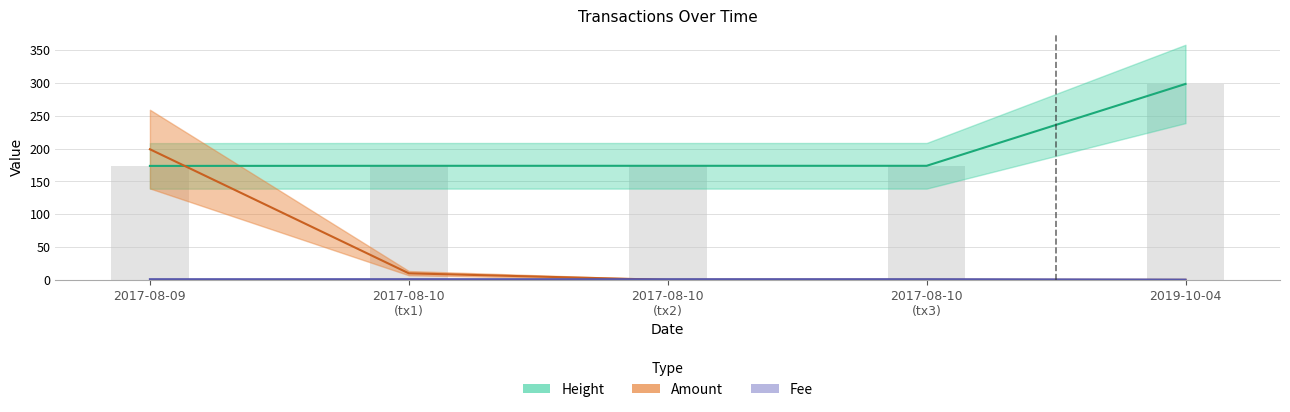

What is the value of the Fee bar at the 4th from the left?

1.0